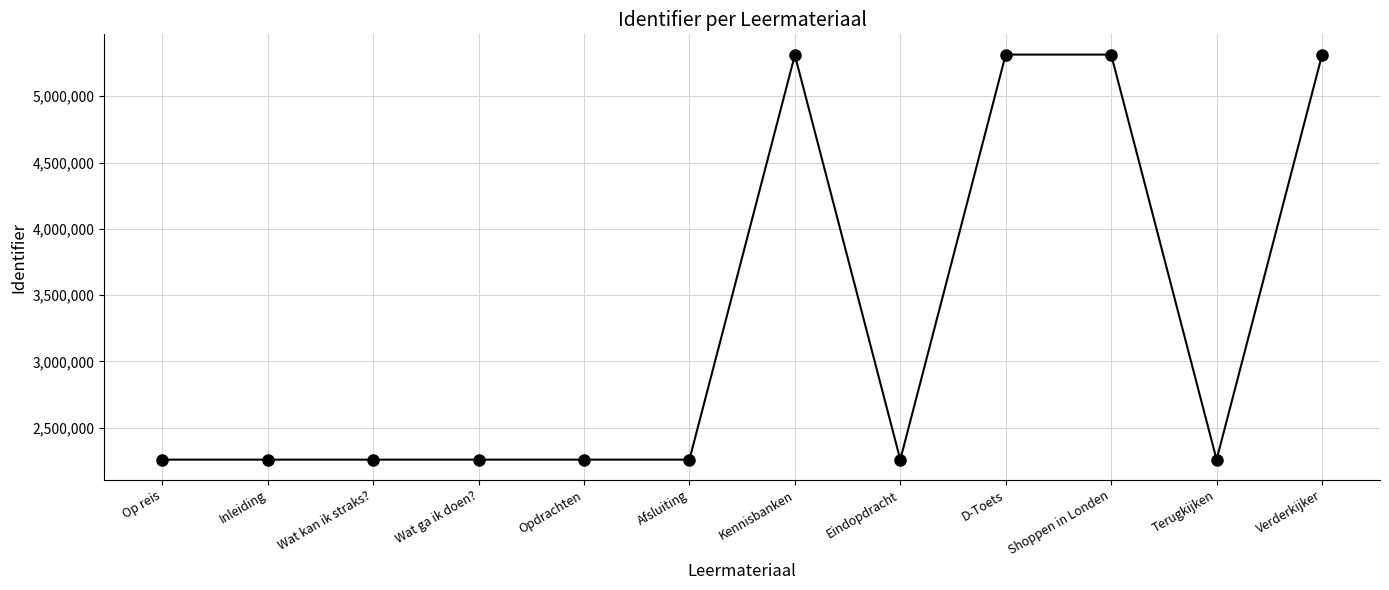

At which label does the data first exceed 2259188?

Kennisbanken